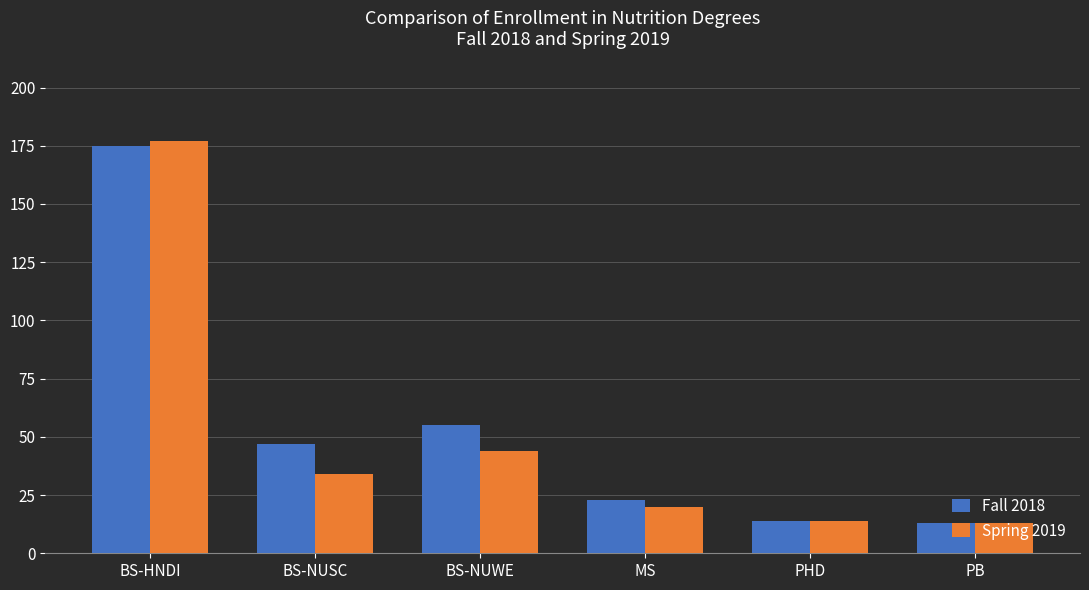

What is the smallest value displayed?

13